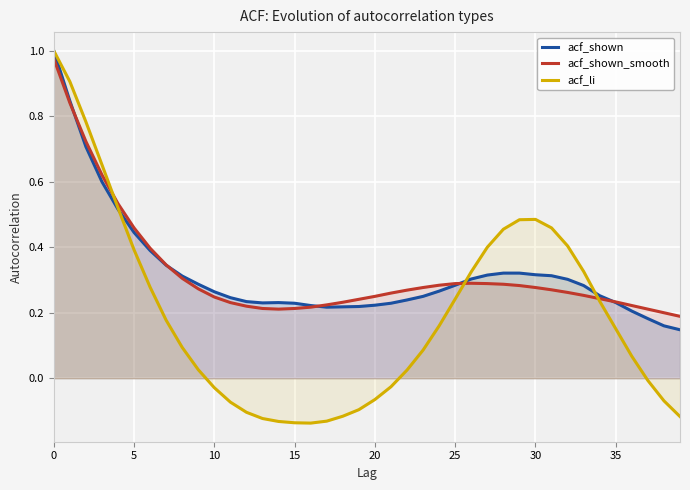

Count the number of data series in this chart.

3